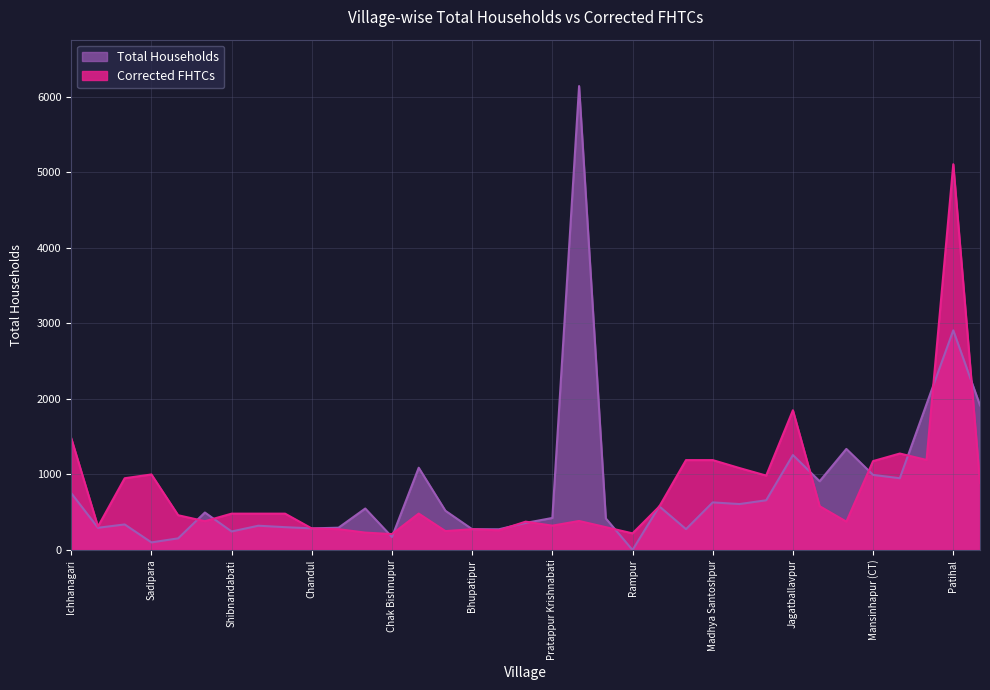

Reading left to right, what are all the values shown in this chart?

Total Households: Ichhanagari=752	Jhingra=294	Telihati=338	Sadipara=100	Godaria=154	Jadupur=496	Shibnandabati=245	Hafezpur=321	Naikuli=302	Chandul=286	Goalpota=295	Jagannathpur=549	Chak Bishnupur=172	Bamunpara=1089	Chak Sadat=519	Bhupatipur=275	Nabasan=274	Ramanathbati=358	Pratappur Krishnabati=424	Nijbalia=6143	Badebalia=418	Rampur=0	Parbbatipur=578	Uttar Santoshpur=276	Madhya Santoshpur=630	Sadatpur=608	Boharia=658	Jagatballavpur=1257	Kamalapur=910	Bankul=1338	Mansinhapur (CT)=994	Bargachhia=950	Dakshin Santoshpur=1932	Patihal=2908	Anantabati=1915
Corrected FHTCs: Ichhanagari=1480	Jhingra=310	Telihati=950	Sadipara=1000	Godaria=460	Jadupur=381	Shibnandabati=481	Hafezpur=481	Naikuli=481	Chandul=285	Goalpota=275	Jagannathpur=230	Chak Bishnupur=210	Bamunpara=482	Chak Sadat=250	Bhupatipur=275	Nabasan=260	Ramanathbati=375	Pratappur Krishnabati=322	Nijbalia=384	Badebalia=302	Rampur=220	Parbbatipur=575	Uttar Santoshpur=1190	Madhya Santoshpur=1190	Sadatpur=1085	Boharia=985	Jagatballavpur=1850	Kamalapur=580	Bankul=375	Mansinhapur (CT)=1177	Bargachhia=1277	Dakshin Santoshpur=1192	Patihal=5108	Anantabati=886